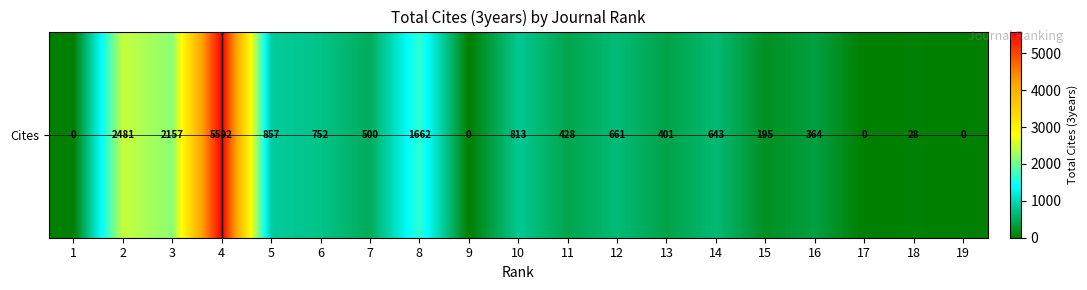

What is the greatest value displayed?

5592